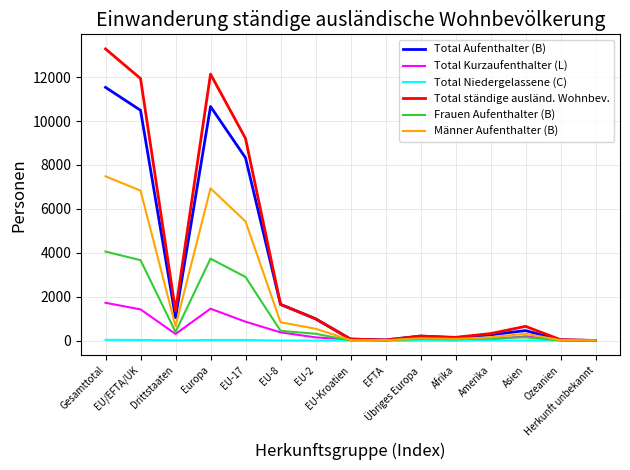

Does the chart have visible grid lines?

Yes